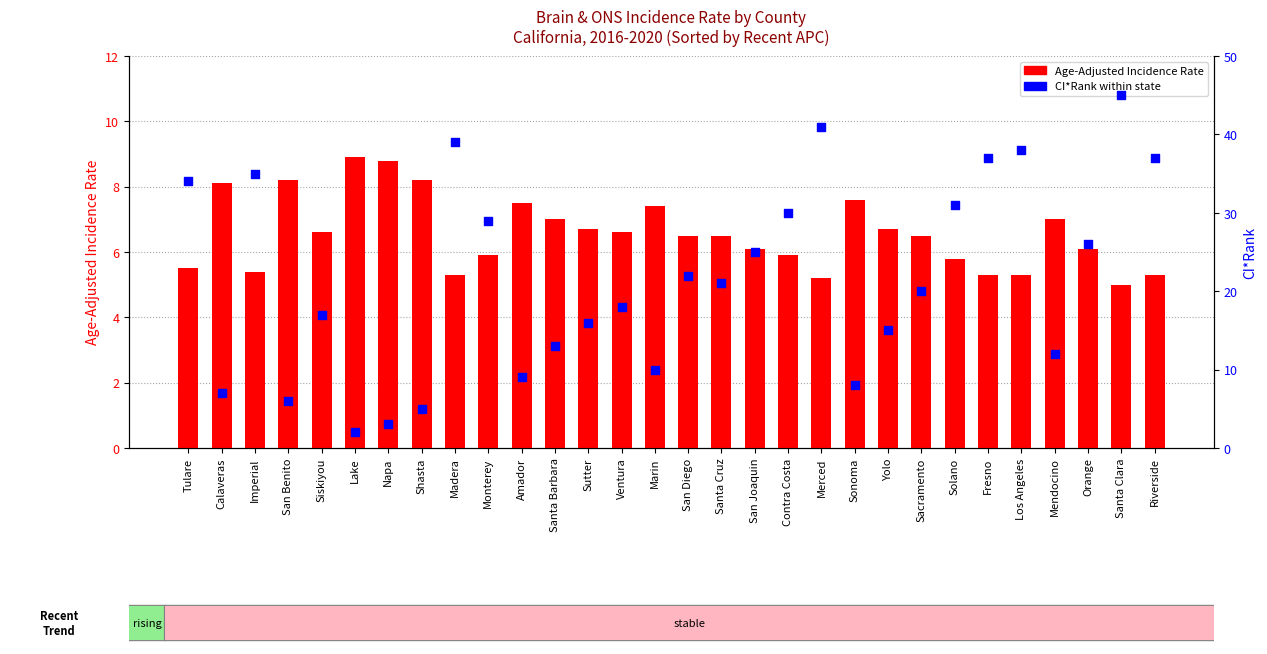

Which series has the largest total across all categories?

CI Rank